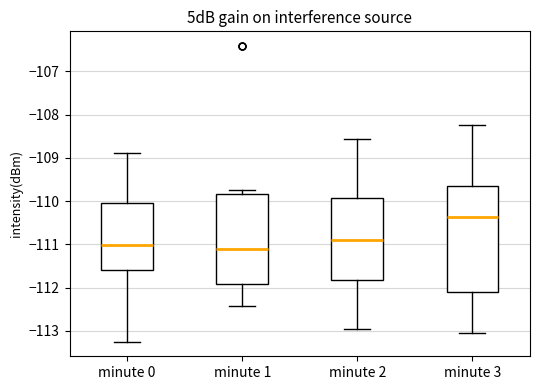

Reading left to right, transcribe this box plot: for each box, give where its median line is, the range the box spans, and where its two whiskers end, as read against the y-axis. The values are not printed on the chart, so give them approximately, as read against the axis.

minute 0: median -111.0, box -111.6 to -110.0, whiskers -113.2 to -108.9
minute 1: median -111.1, box -111.9 to -109.8, whiskers -112.4 to -109.7
minute 2: median -110.9, box -111.8 to -109.9, whiskers -113.0 to -108.6
minute 3: median -110.4, box -112.1 to -109.7, whiskers -113.0 to -108.2